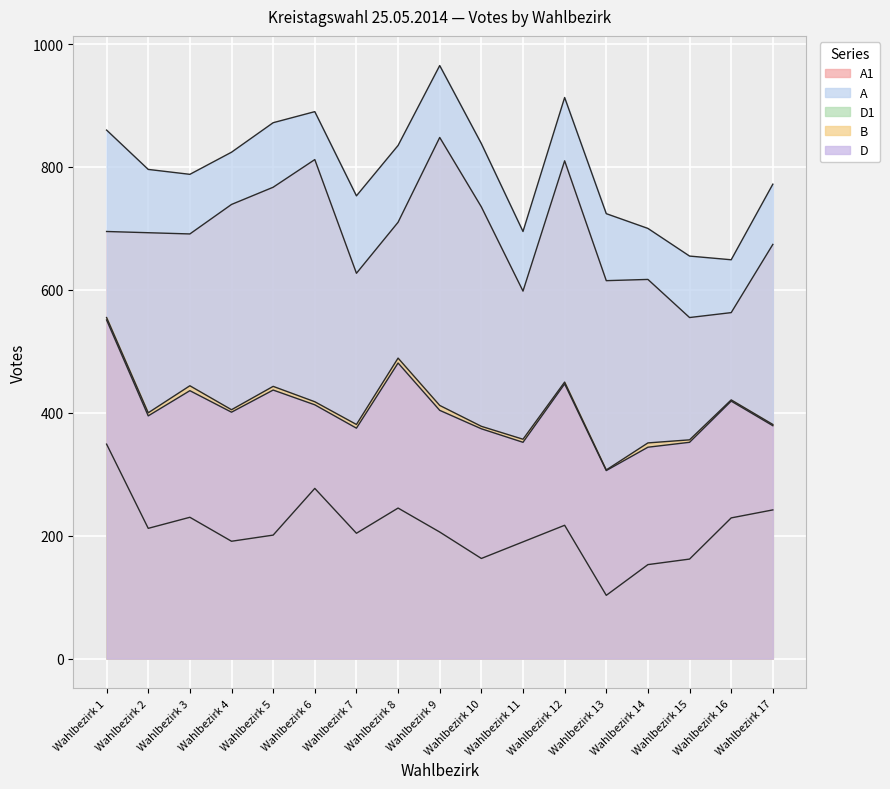

Is it true that A equals 772 at Wahlbezirk 17?

True